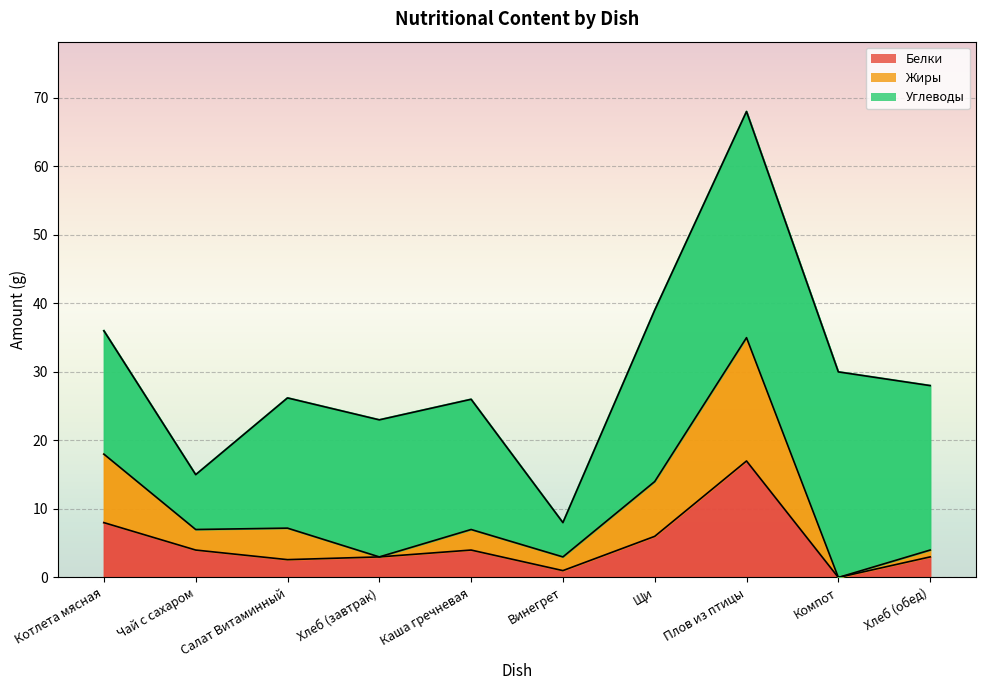

True or false: Белки and Жиры cross at least once.

False